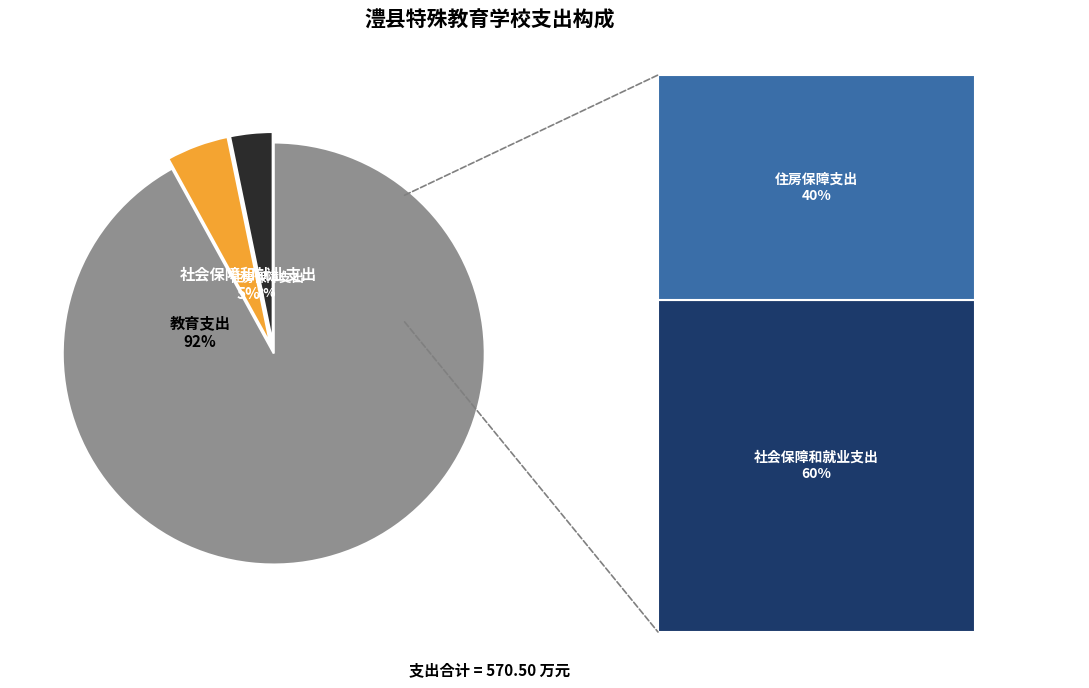

Which category has the biggest portion of the pie?

教育支出